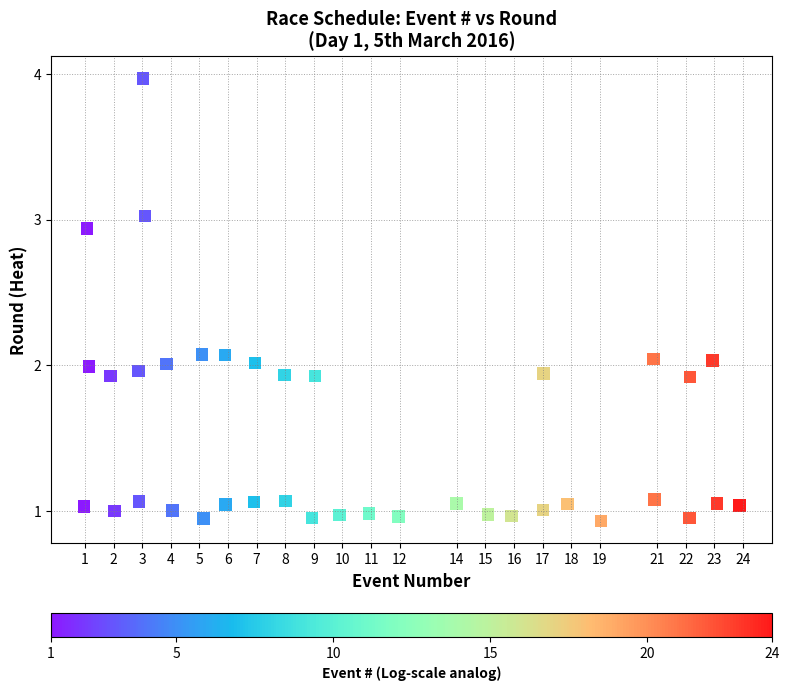

What is the range of Y values (max minus min)?

3.0